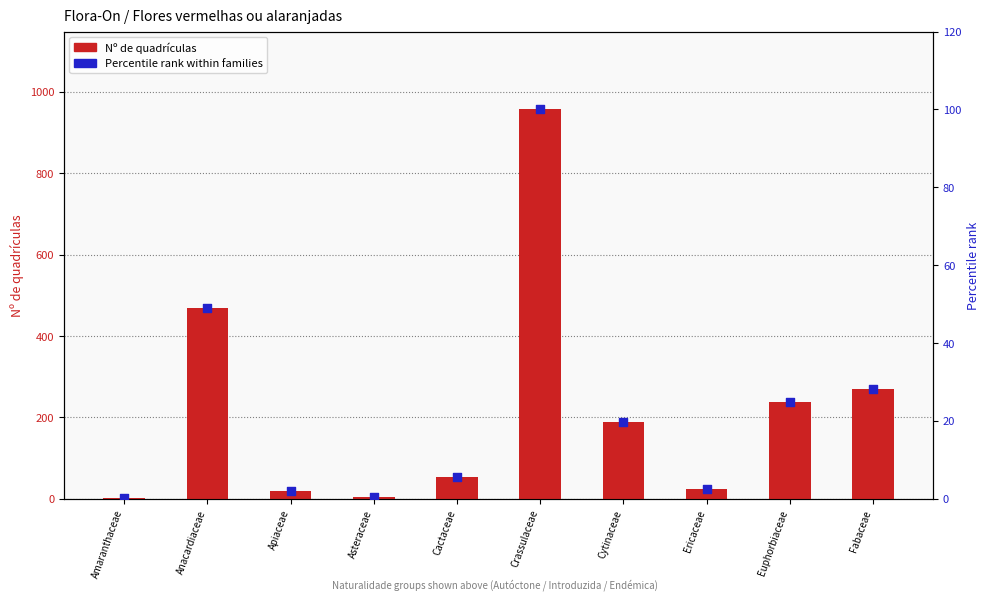

Which series has the largest total across all categories?

Nº de quadrículas